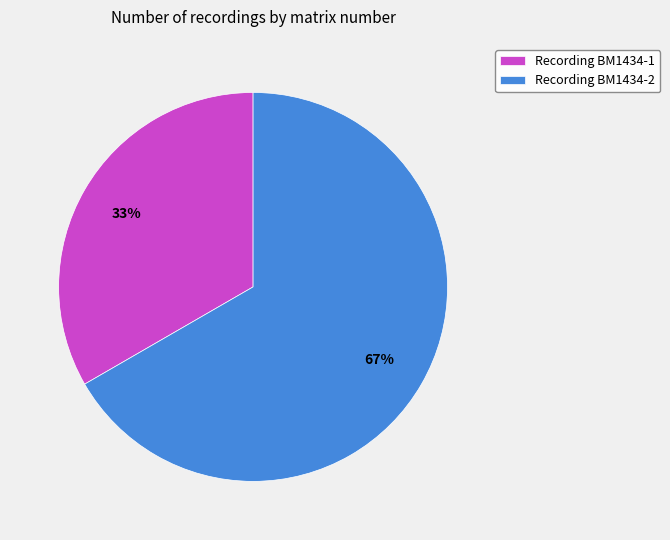

Which category has the smallest portion of the pie?

Recording BM1434-1